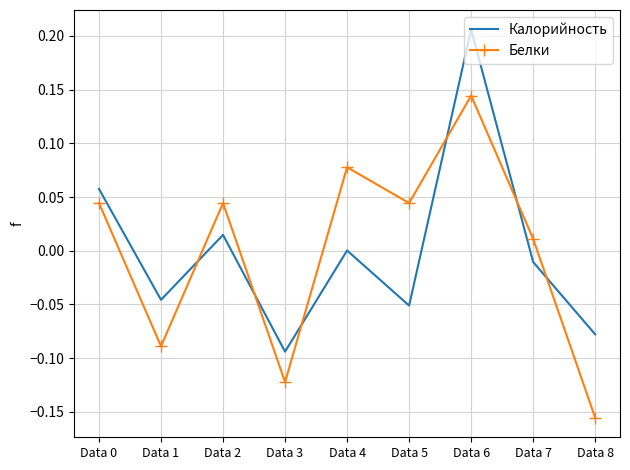

At which category does the chart reach its minimum across all series?

Data 8